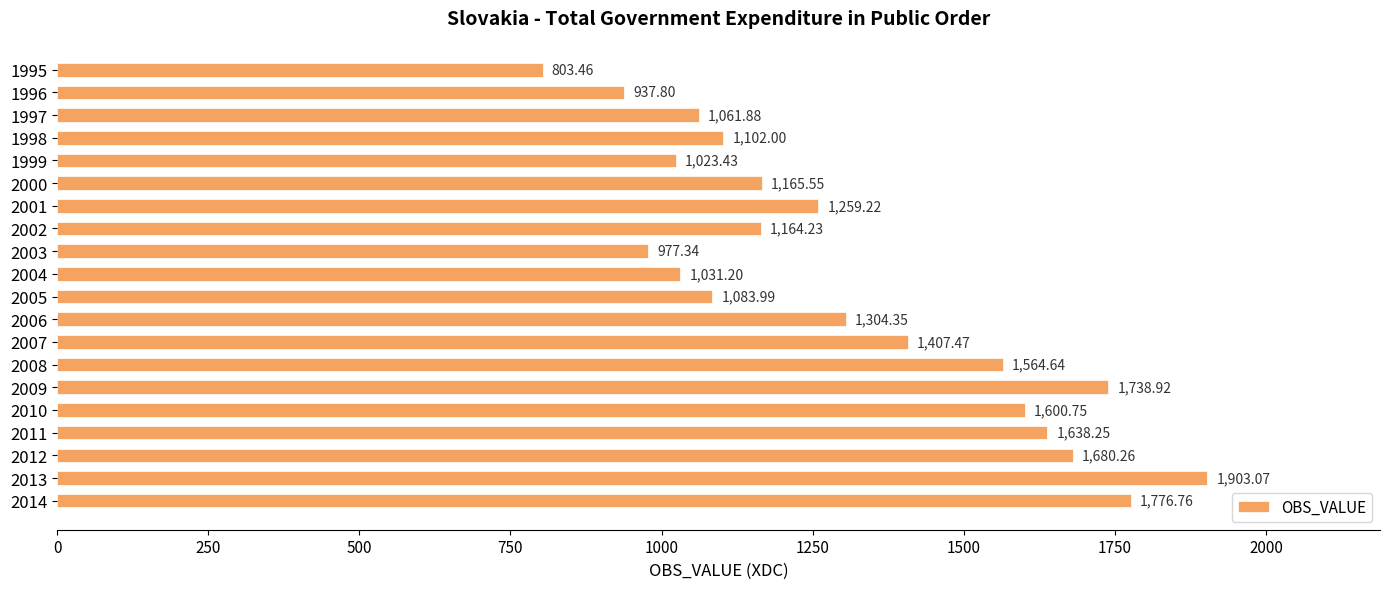

How many bars are there in total?

20